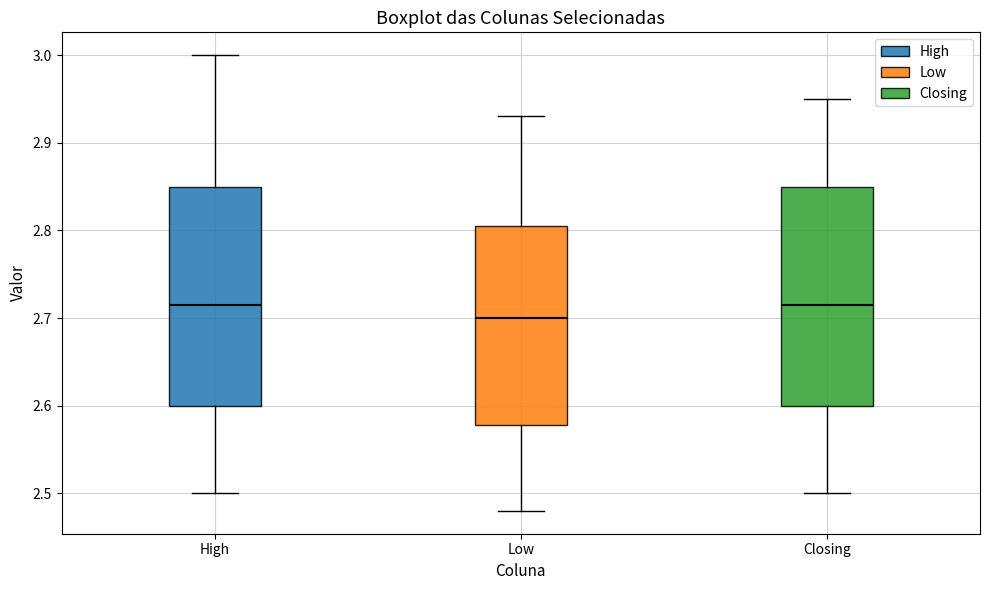

Which box has the lowest median line?

Low